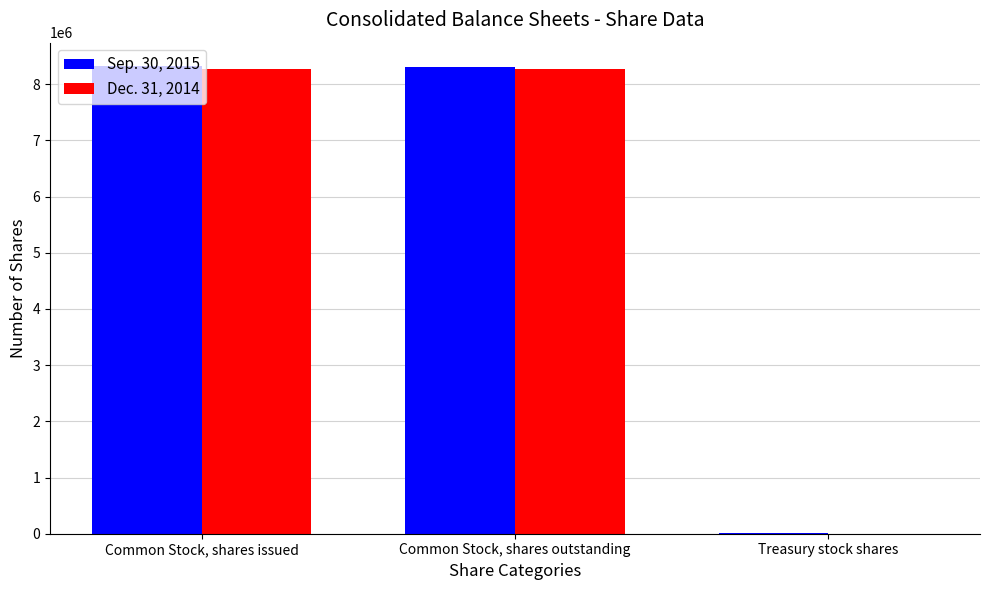

What is the total value across all series at Common Stock, shares outstanding?

16576598